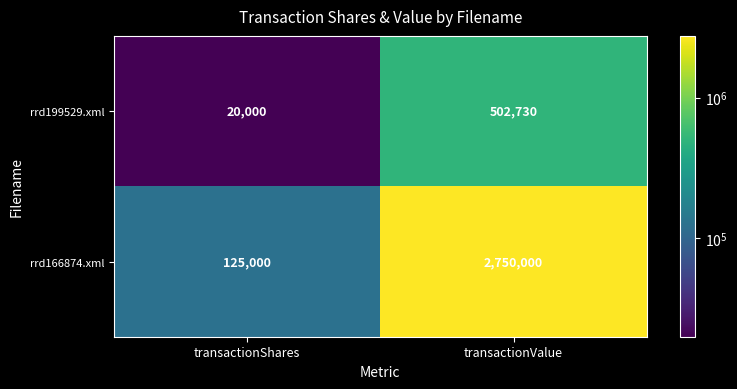

At which label is rrd166874.xml closest to 1437500?

transactionShares